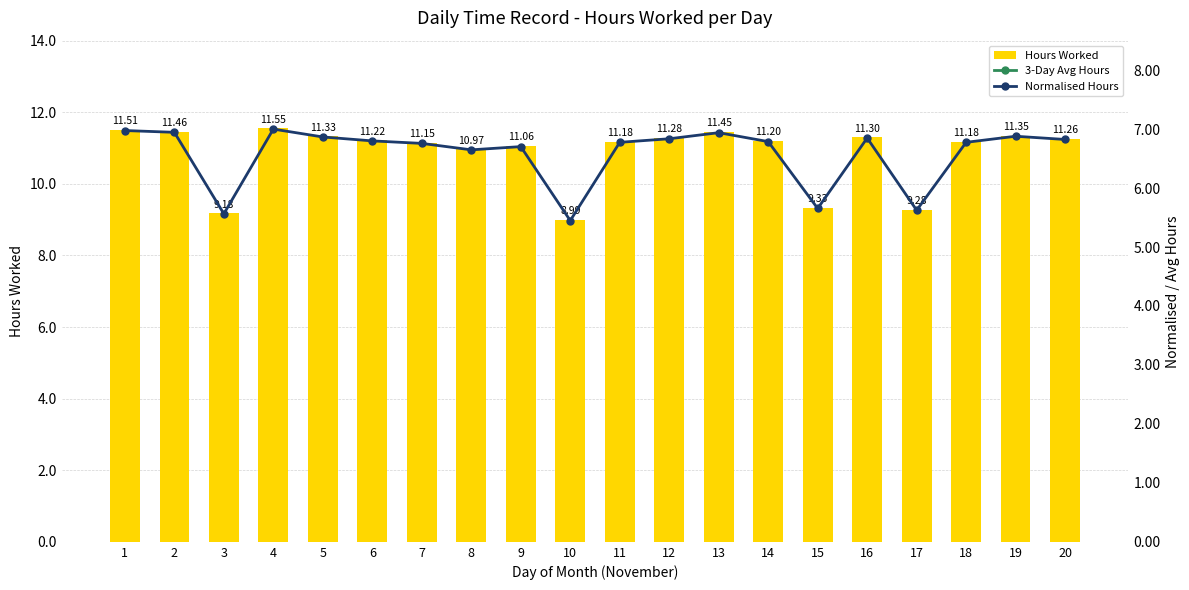

Reading right to left, what are all the values shown in this chart?

Hours Worked: 20=11.3	19=11.3	18=11.2	17=9.3	16=11.3	15=9.3	14=11.2	13=11.4	12=11.3	11=11.2	10=9.0	9=11.1	8=11.0	7=11.2	6=11.2	5=11.3	4=11.6	3=9.2	2=11.5	1=11.5
3-Day Avg Hours: 20=11.3	19=10.6	18=10.6	17=10.0	16=10.6	15=10.7	14=11.3	13=11.3	12=10.5	11=10.4	10=10.3	9=11.1	8=11.1	7=11.2	6=11.4	5=10.7	4=10.7	3=10.7	2=11.5	1=11.5
Normalised Hours: 20=6.8	19=6.9	18=6.8	17=5.6	16=6.8	15=5.7	14=6.8	13=6.9	12=6.8	11=6.8	10=5.4	9=6.7	8=6.6	7=6.8	6=6.8	5=6.9	4=7.0	3=5.6	2=6.9	1=7.0